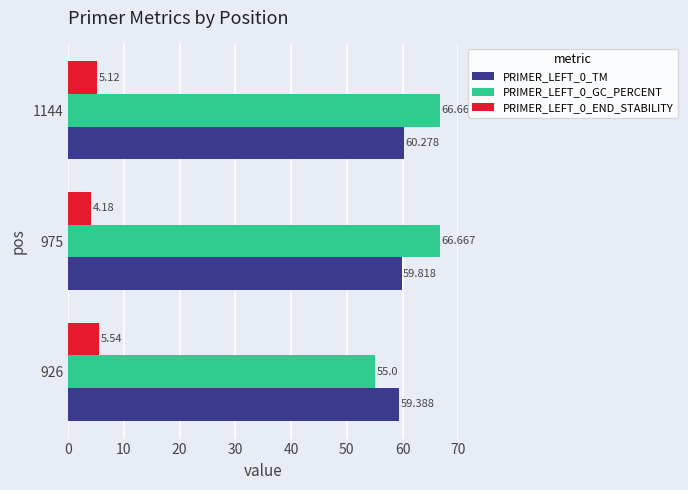

Is the value of PRIMER_LEFT_0_END_STABILITY at 1144 greater than the value of PRIMER_LEFT_0_GC_PERCENT at 926?

No